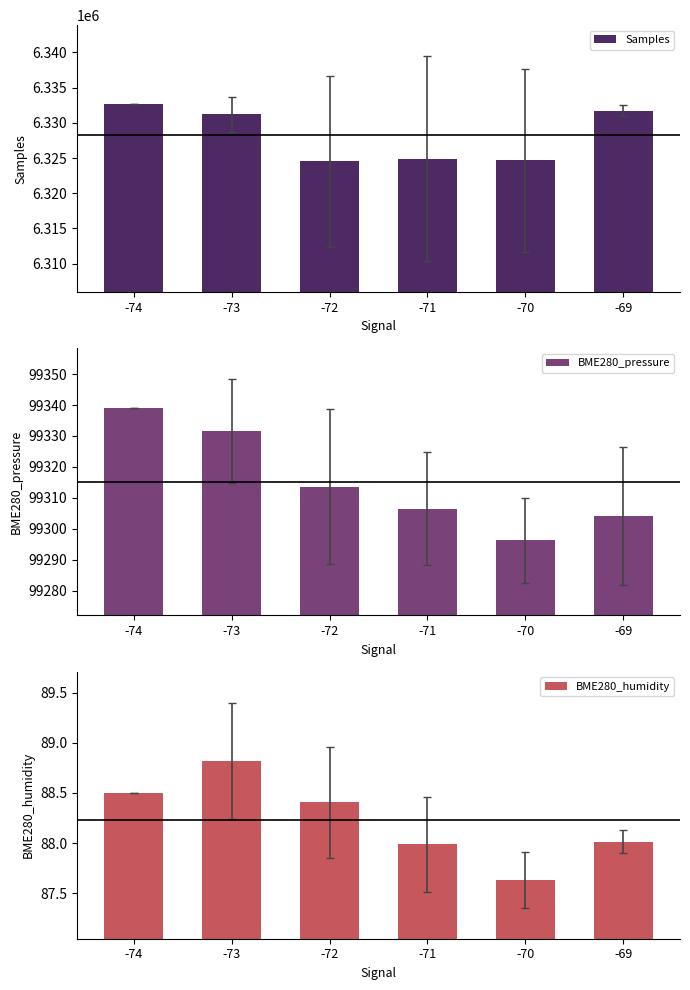

What is the difference between the BME280_pressure values at -70 and -69?

7.9